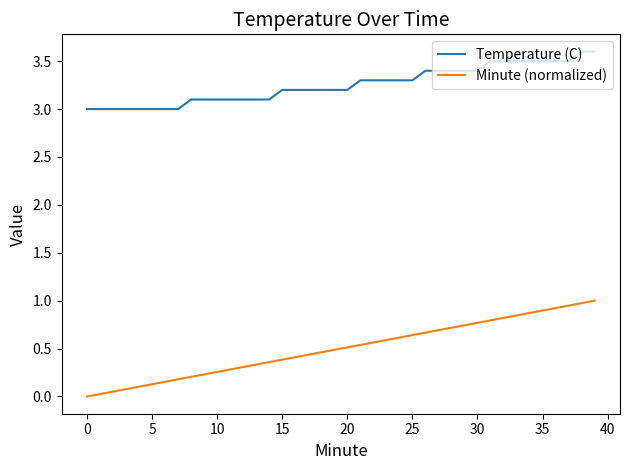

True or false: Temperature (C) and Minute (normalized) cross at least once.

False